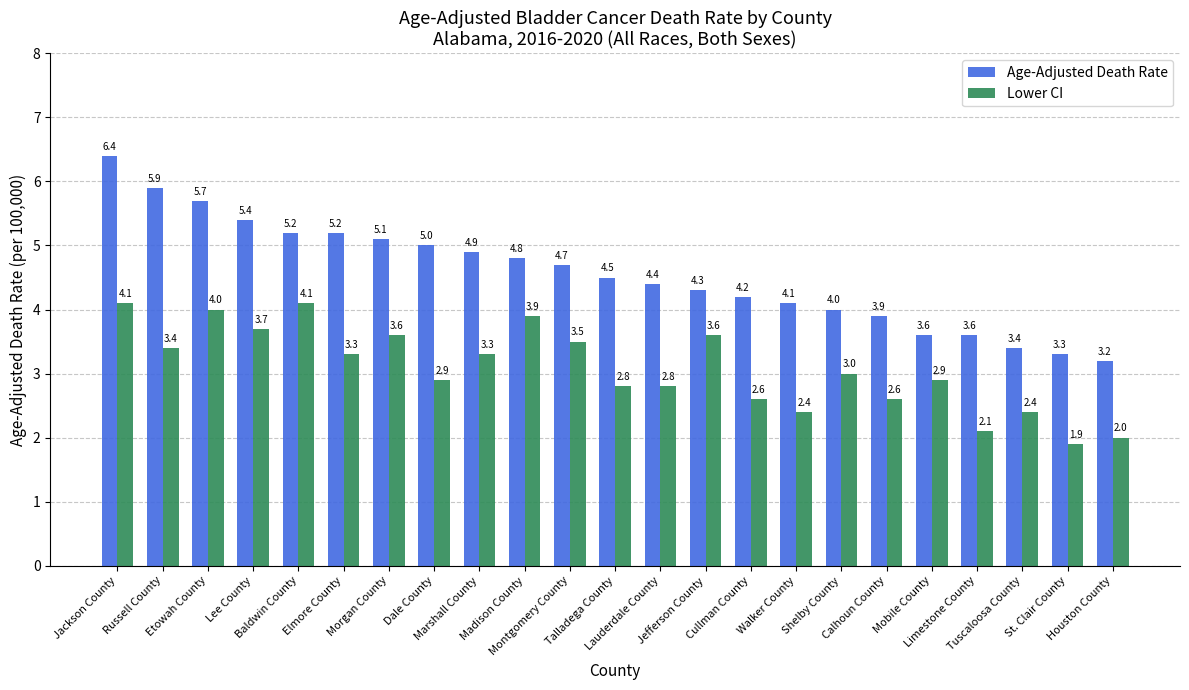

Which series has the largest range (max minus min)?

Age-Adjusted Death Rate